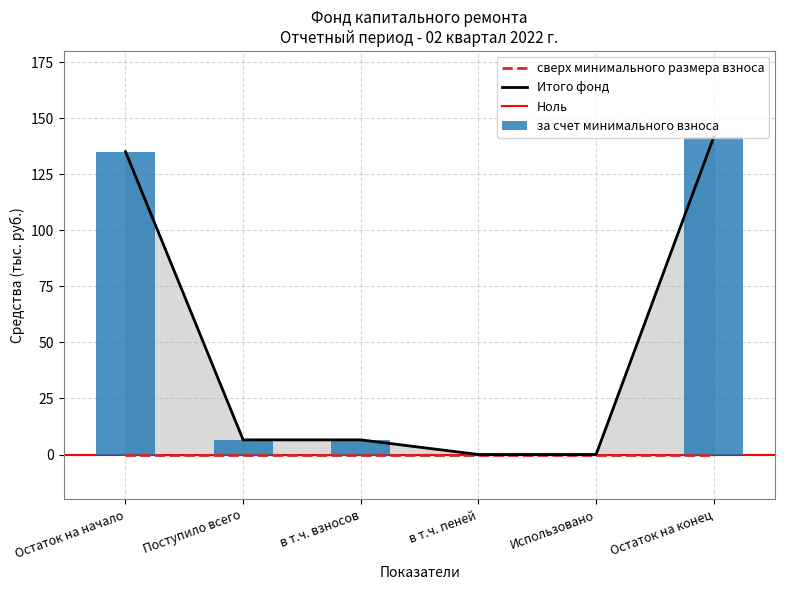

How many bars are there in total?

12